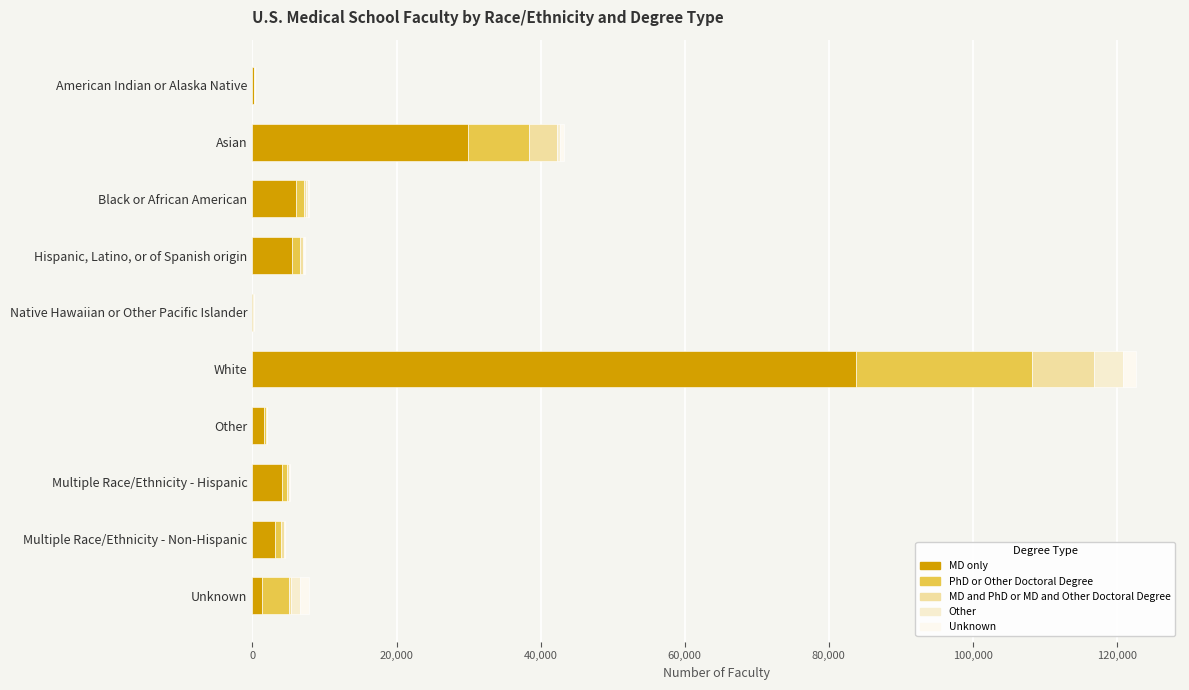

What are all the series names shown in the legend?

MD only, PhD or Other Doctoral Degree, MD and PhD or MD and Other Doctoral Degree, Other, Unknown